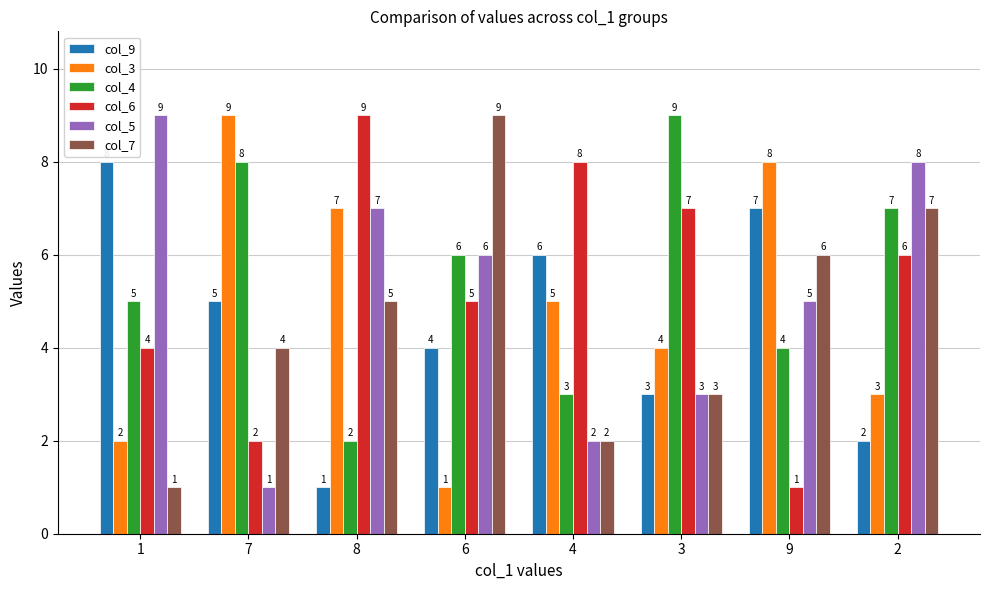

Which series has the largest total across all categories?

col_4